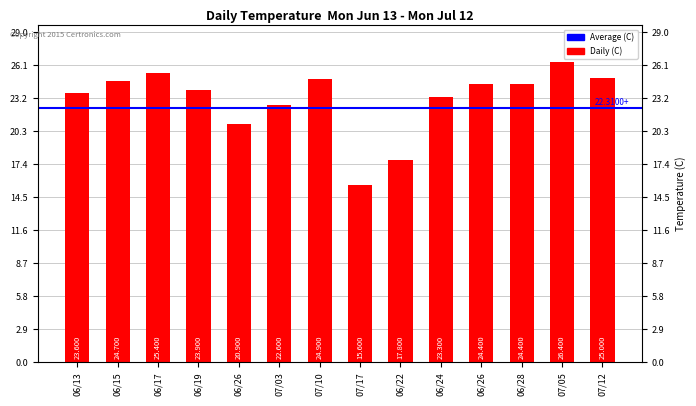

Reading left to right, list all the values displayed in this chart.

23.6	24.7	25.4	23.9	20.9	22.6	24.9	15.6	17.8	23.3	24.4	24.4	26.4	25.0